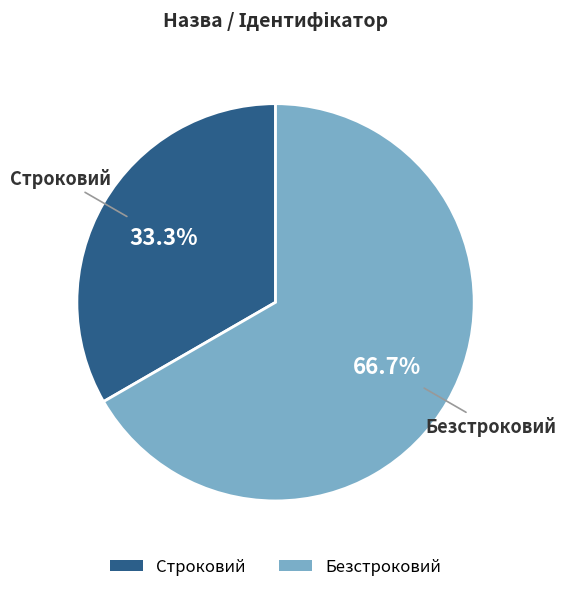

How many segments does this pie chart have?

2